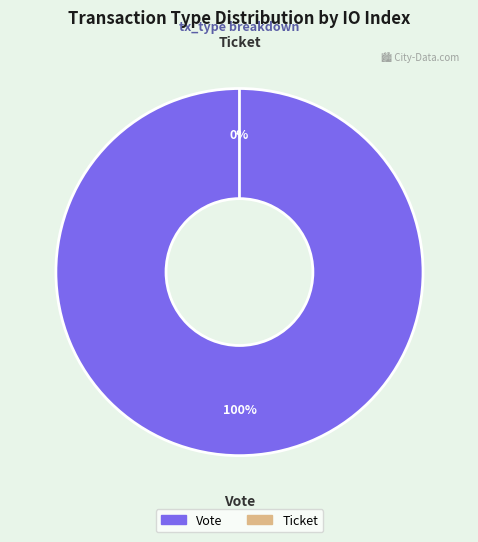

True or false: Vote accounts for 99% of the total.

False